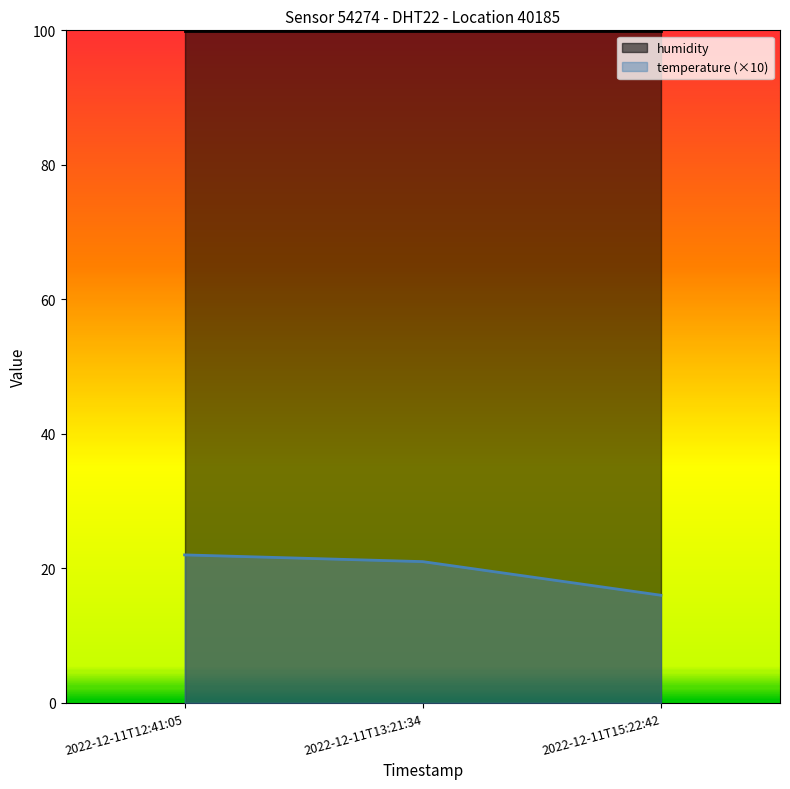

What is the lowest value of the humidity series?

99.9